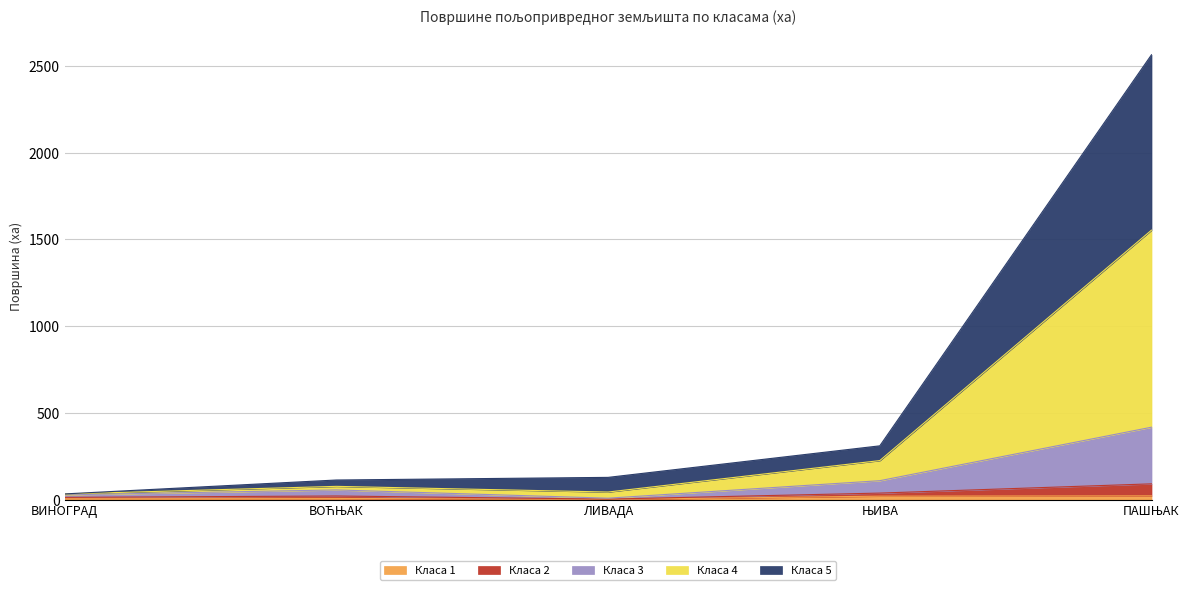

What position from the right is ЊИВА?

2